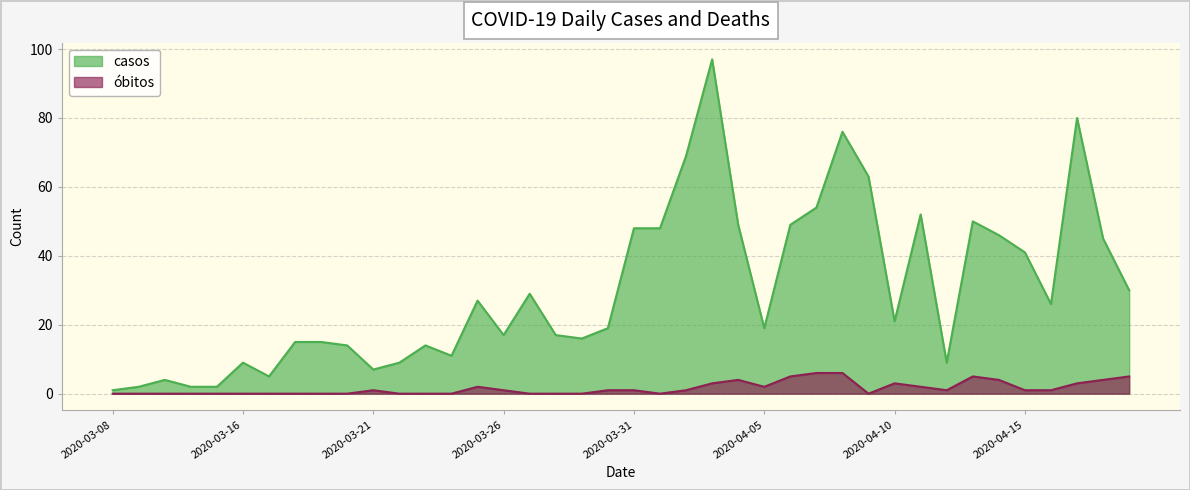

Reading left to right, transcribe all the data shown in this chart.

casos: 2020-03-08=1	2020-03-11=2	2020-03-12=4	2020-03-13=2	2020-03-14=2	2020-03-16=9	2020-03-17=5	2020-03-18=15	2020-03-19=15	2020-03-20=14	2020-03-21=7	2020-03-22=9	2020-03-23=14	2020-03-24=11	2020-03-25=27	2020-03-26=17	2020-03-27=29	2020-03-28=17	2020-03-29=16	2020-03-30=19	2020-03-31=48	2020-04-01=48	2020-04-02=69	2020-04-03=97	2020-04-04=49	2020-04-05=19	2020-04-06=49	2020-04-07=54	2020-04-08=76	2020-04-09=63	2020-04-10=21	2020-04-11=52	2020-04-12=9	2020-04-13=50	2020-04-14=46	2020-04-15=41	2020-04-16=26	2020-04-17=80	2020-04-18=45	2020-04-19=30
obitos: 2020-03-08=0	2020-03-11=0	2020-03-12=0	2020-03-13=0	2020-03-14=0	2020-03-16=0	2020-03-17=0	2020-03-18=0	2020-03-19=0	2020-03-20=0	2020-03-21=1	2020-03-22=0	2020-03-23=0	2020-03-24=0	2020-03-25=2	2020-03-26=1	2020-03-27=0	2020-03-28=0	2020-03-29=0	2020-03-30=1	2020-03-31=1	2020-04-01=0	2020-04-02=1	2020-04-03=3	2020-04-04=4	2020-04-05=2	2020-04-06=5	2020-04-07=6	2020-04-08=6	2020-04-09=0	2020-04-10=3	2020-04-11=2	2020-04-12=1	2020-04-13=5	2020-04-14=4	2020-04-15=1	2020-04-16=1	2020-04-17=3	2020-04-18=4	2020-04-19=5